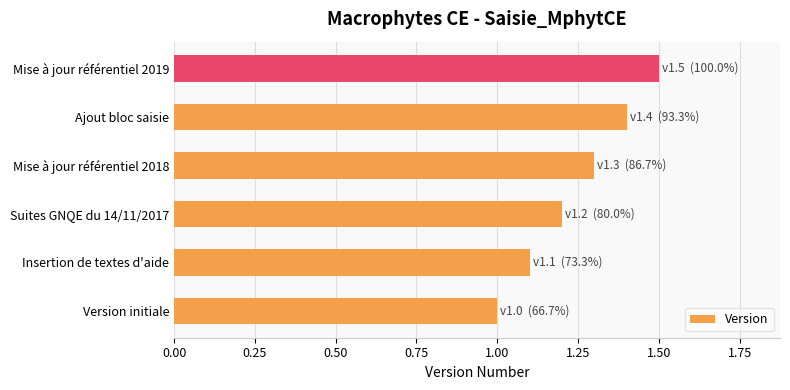

Is it true that the value at Ajout bloc saisie is 1.4?

True